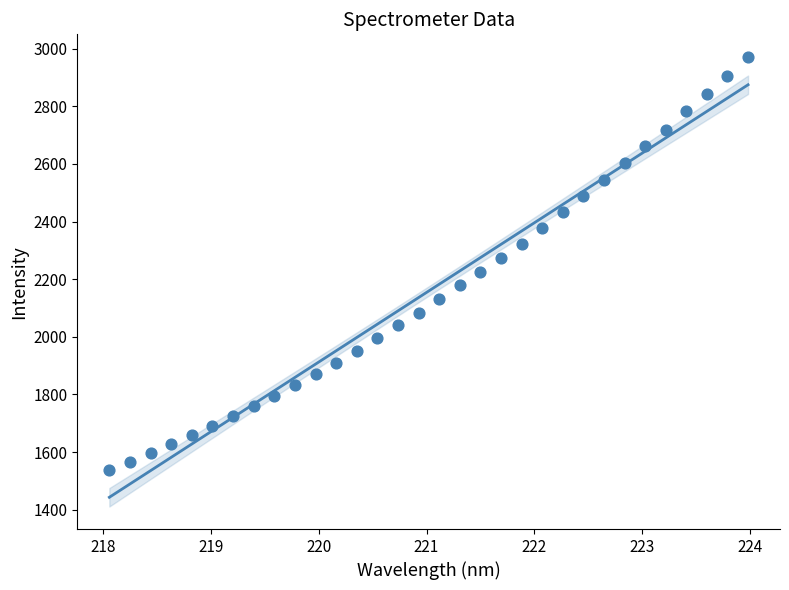

What is the range of X values (max minus min)?

5.9